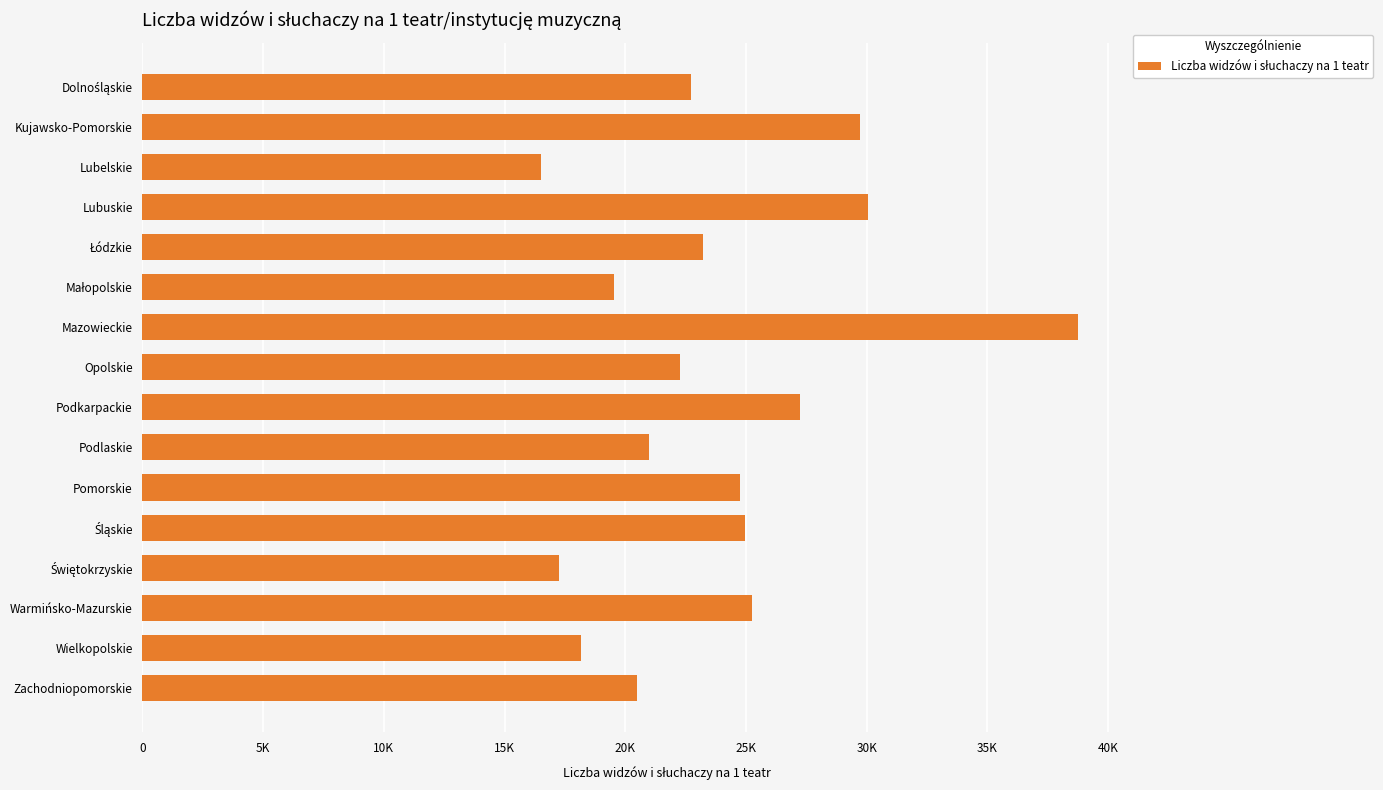

Does the chart contain any negative values?

No